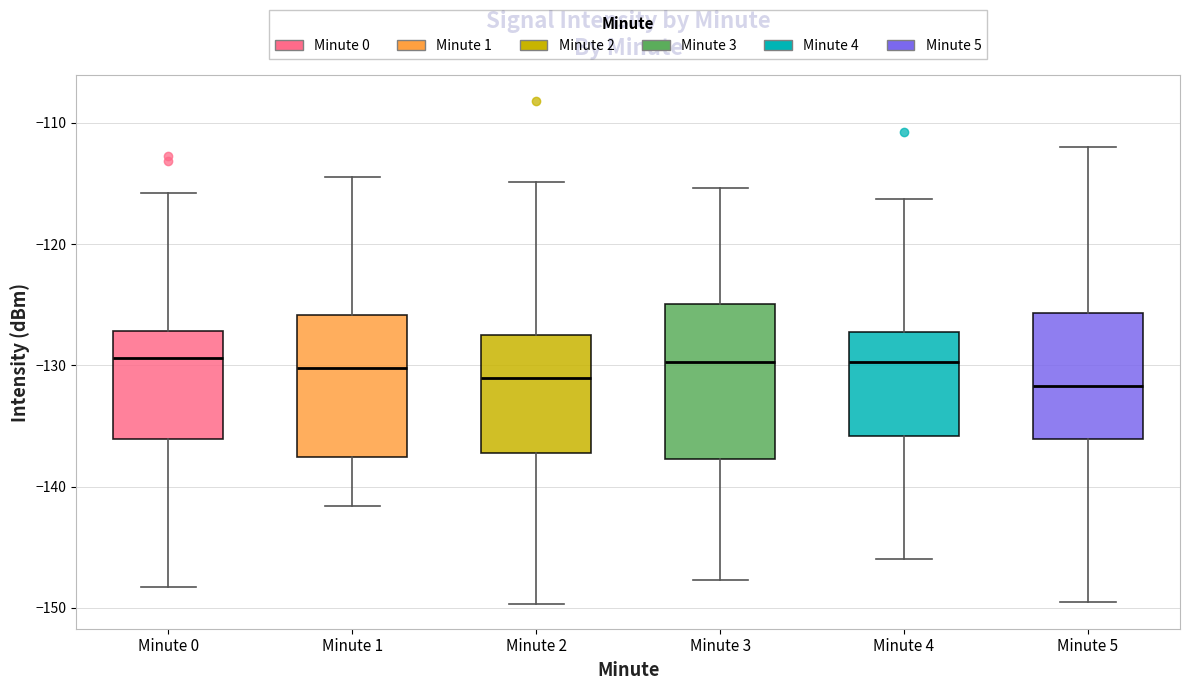

Where does the upper whisker of the box for Minute 0 end on the y-axis? The values are not printed on the chart, so give them approximately, as read against the axis.

-116